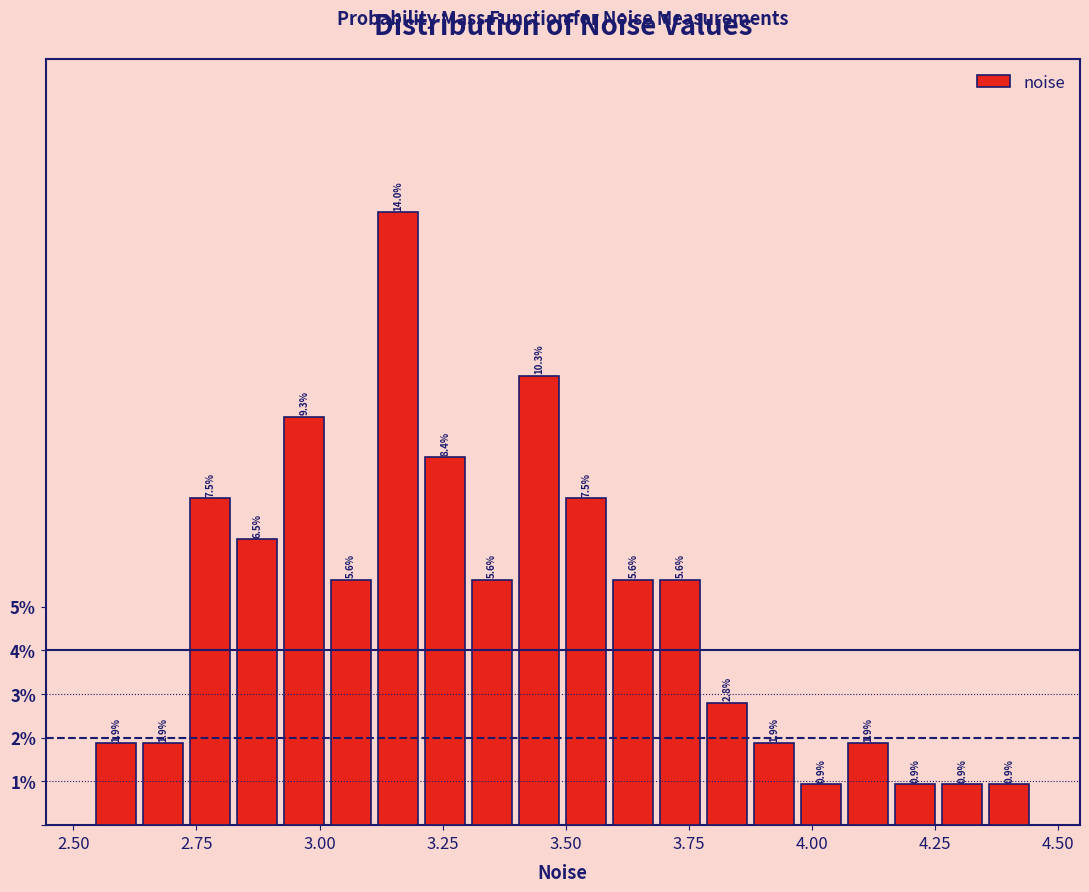

Read against the x-axis, roughly where is the centre of the tallest bar?

3.15